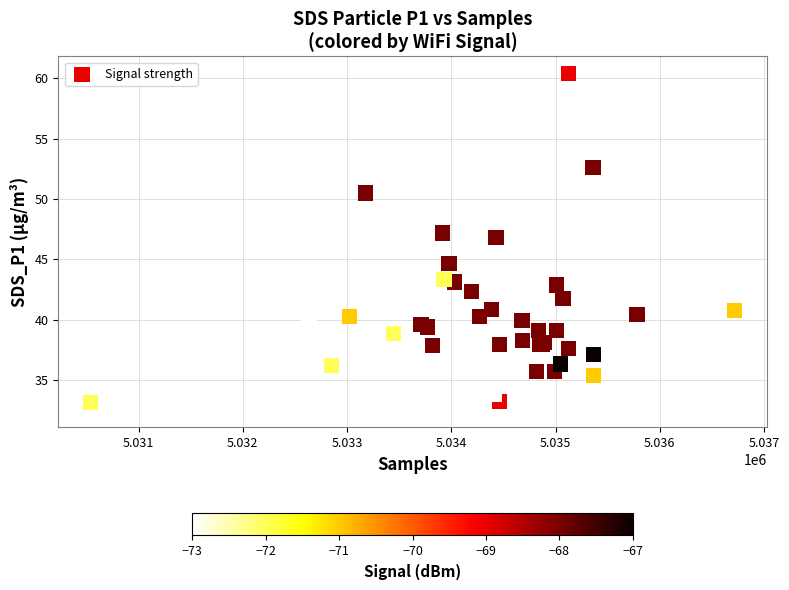

What Y value in the scatter plot is closest to 46?

46.9